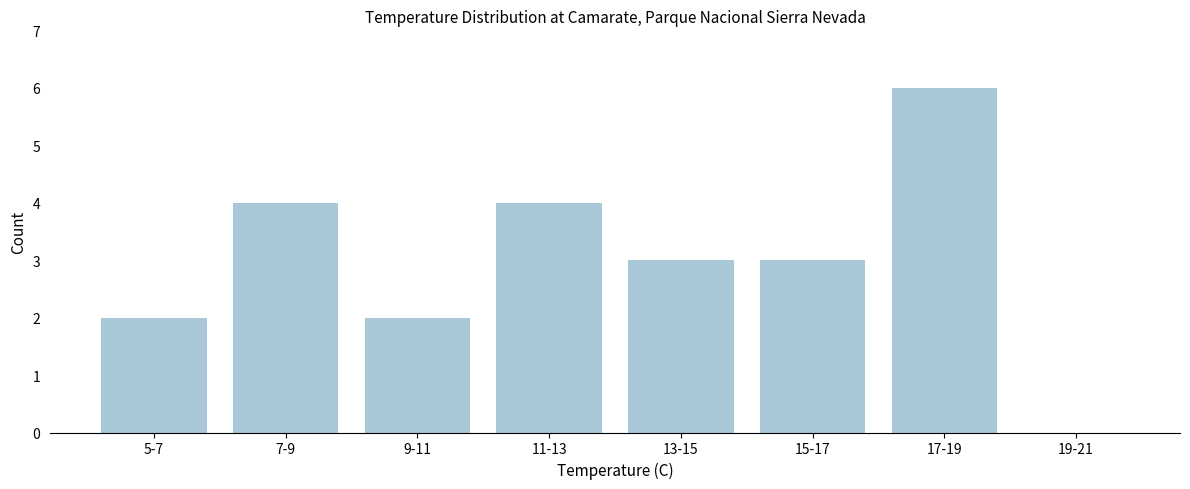

Reading right to left, what are all the values shown in this chart?

19-21=0	17-19=6	15-17=3	13-15=3	11-13=4	9-11=2	7-9=4	5-7=2